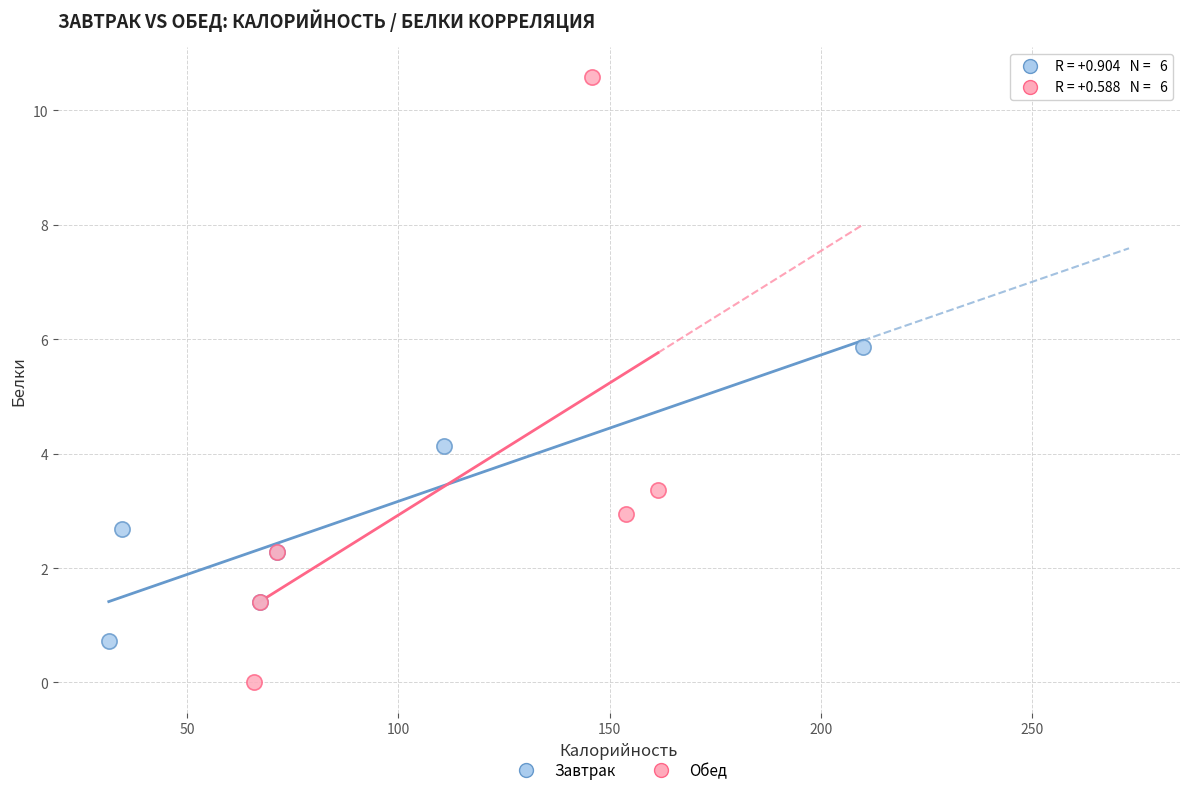

Which series contains the lowest Y value?

Обед